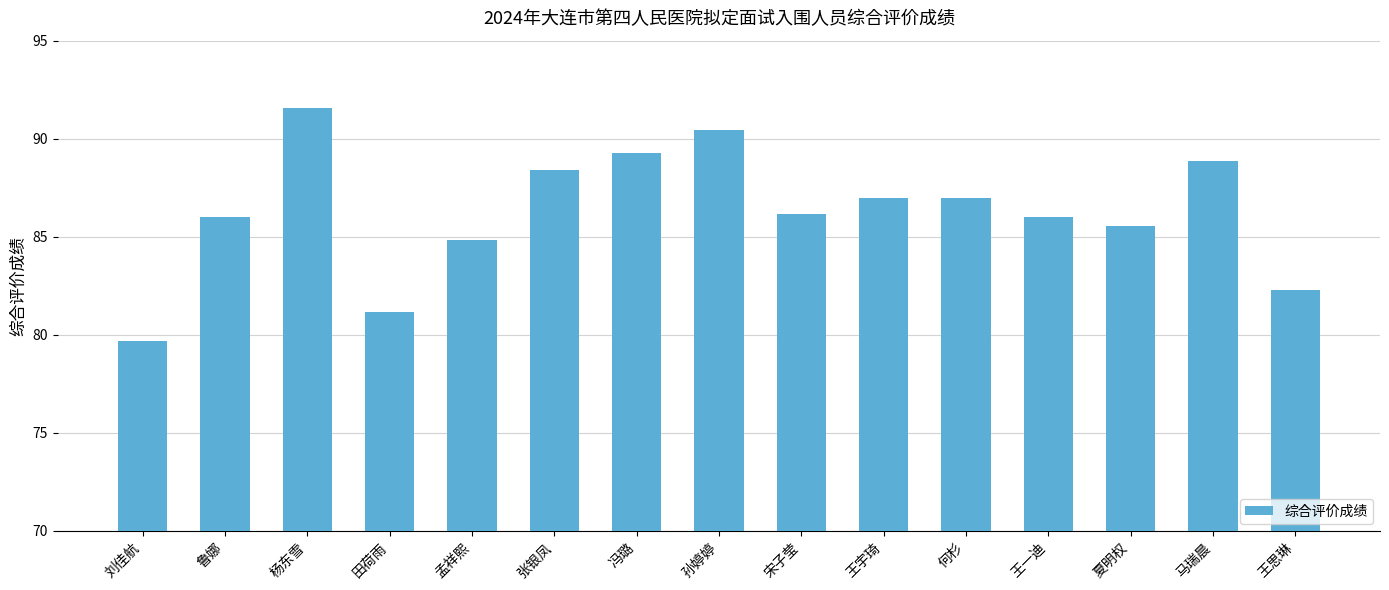

What is the difference between the values at 何杉 and 鲁娜?

1.0